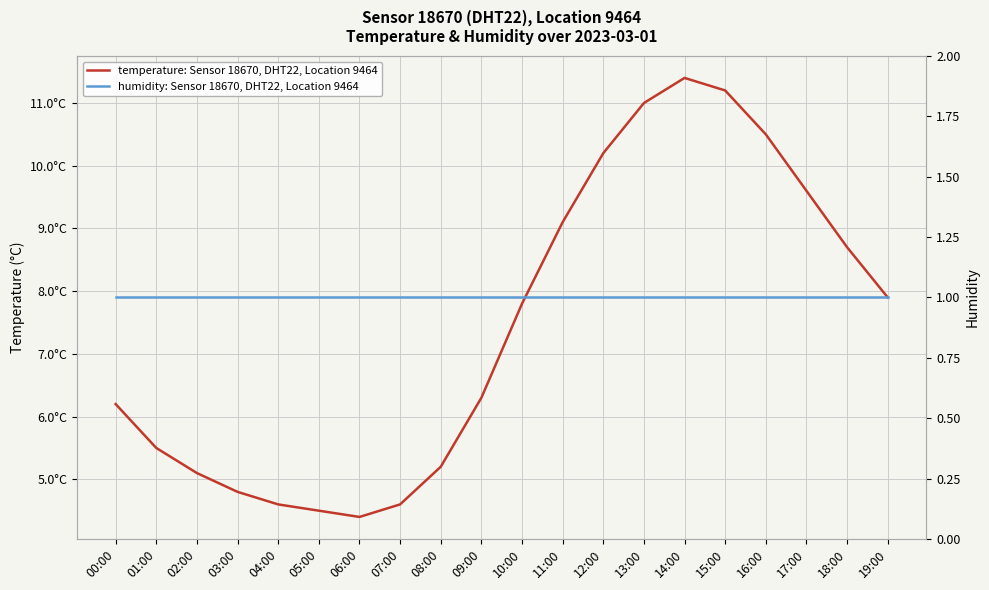

Which label corresponds to the smallest value in the chart?

00:00